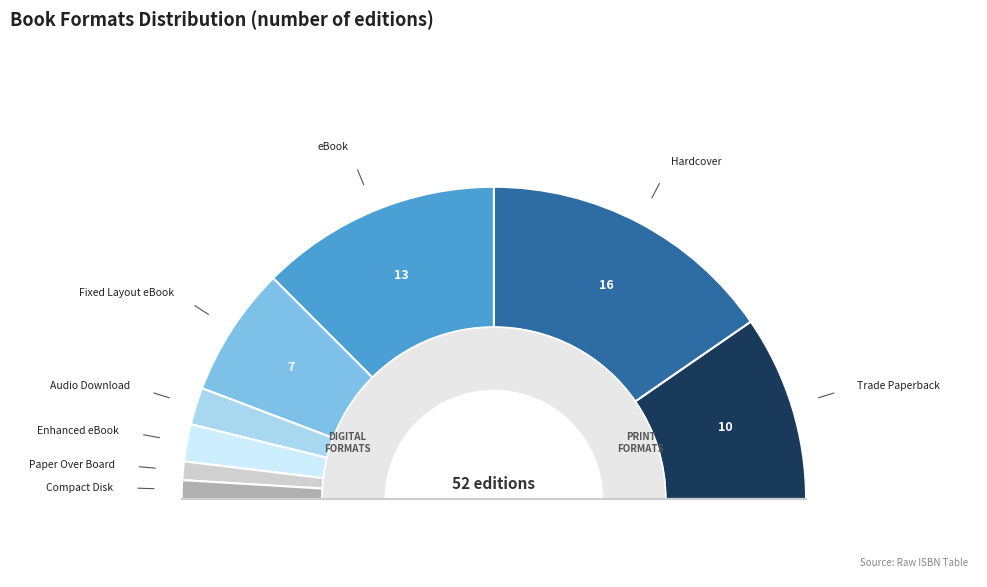

How many segments does this pie chart have?

6